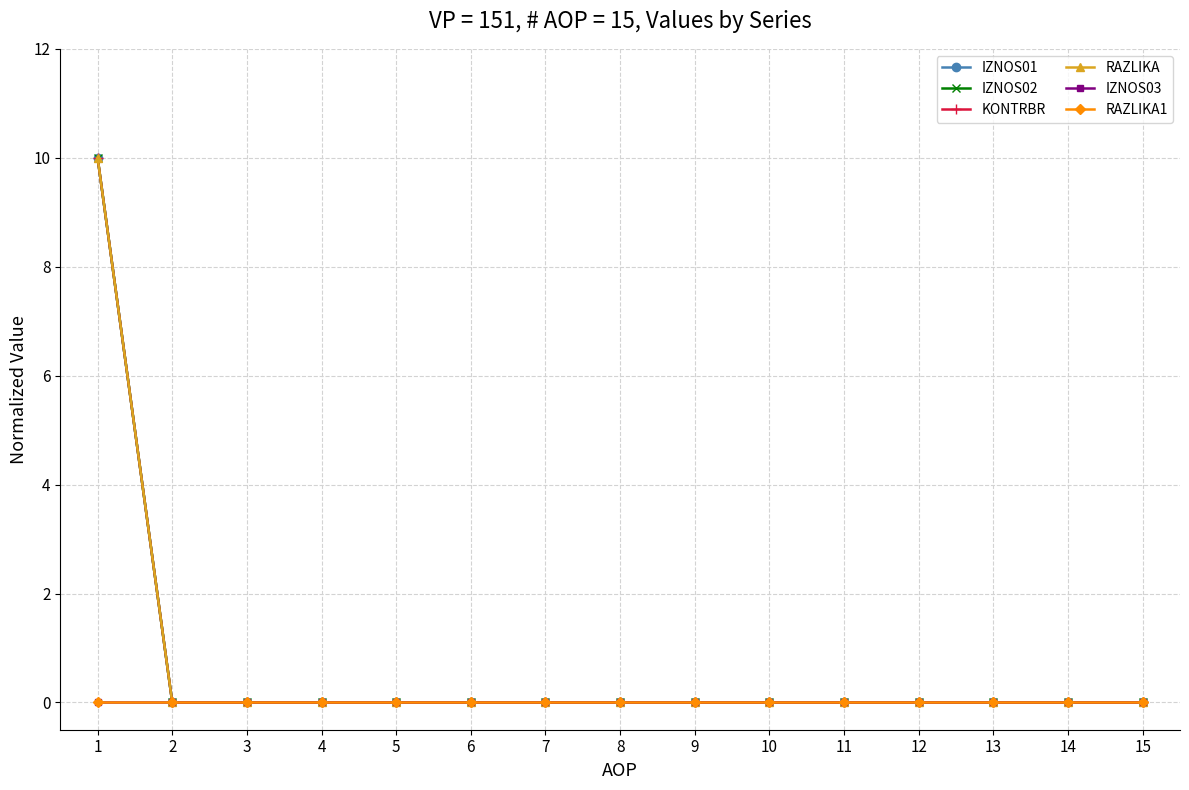

Does the chart have visible grid lines?

Yes